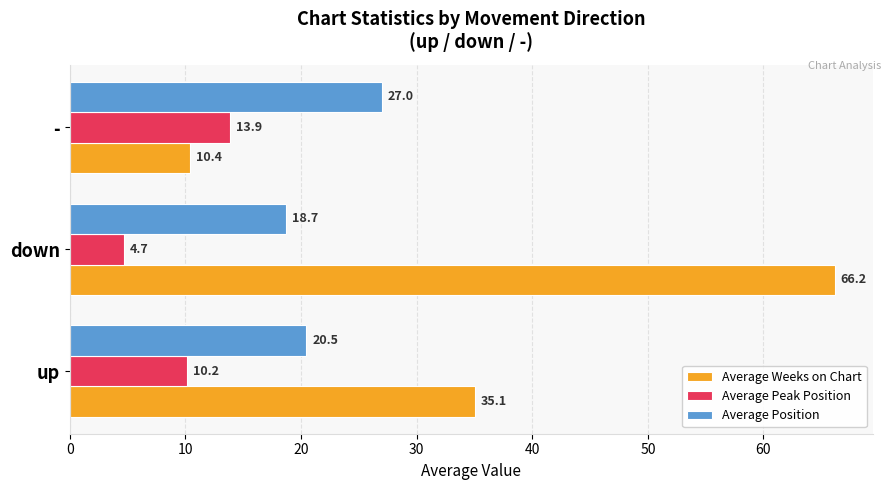

List the labels in order of Average Position value, smallest first.

down, up, -